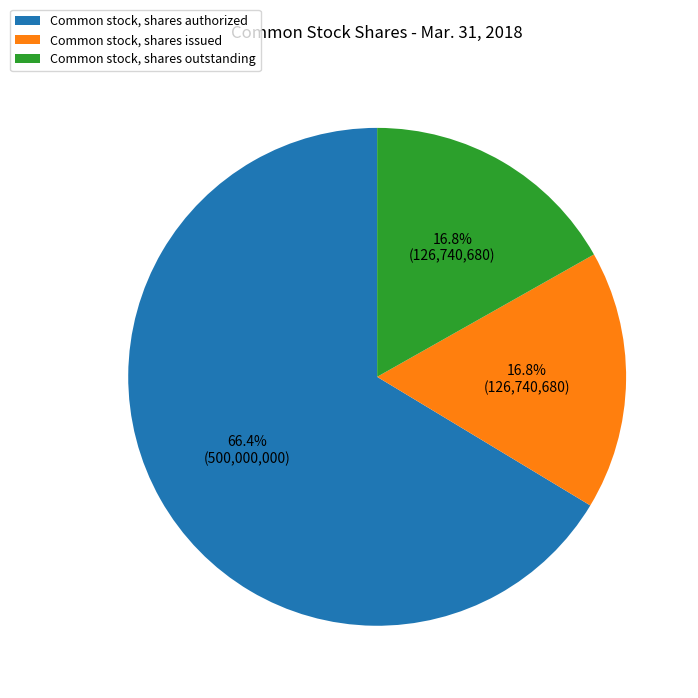

Combined, do Common stock, shares issued and Common stock, shares outstanding account for over 50%?

No